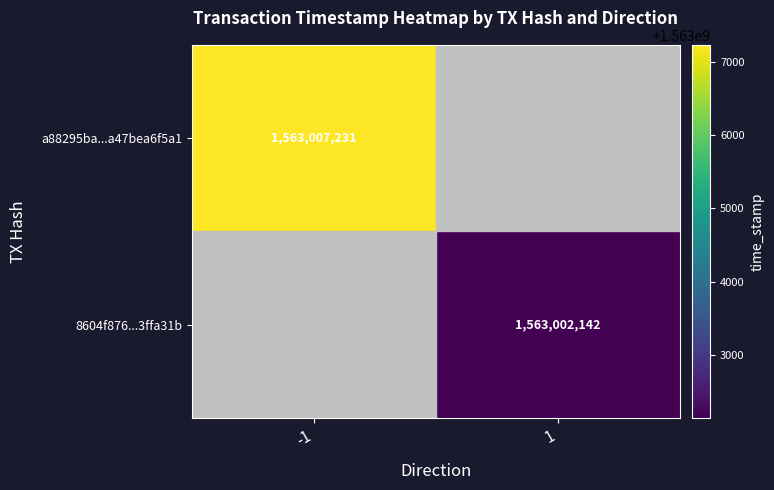

The value of a88295ba...a47bea6f5a1 at -1 is 1563007231. True or false?

True